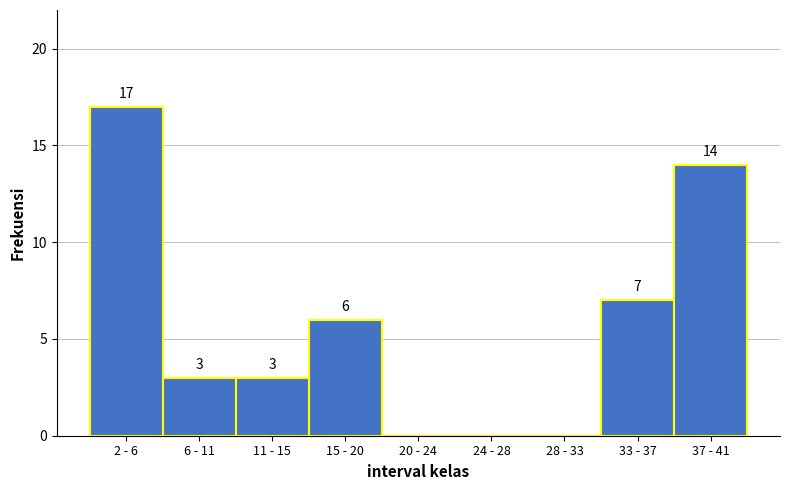

Reading right to left, what are all the values shown in this chart?

37 - 41=14	33 - 37=7	28 - 33=0	24 - 28=0	20 - 24=0	15 - 20=6	11 - 15=3	6 - 11=3	2 - 6=17